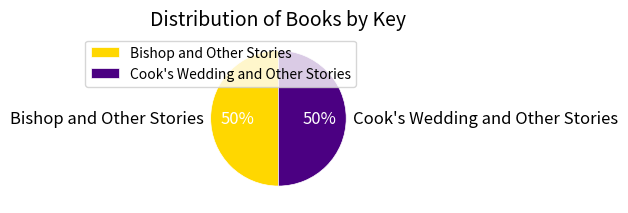

To the nearest percent, what portion does Bishop and Other Stories represent?

50%